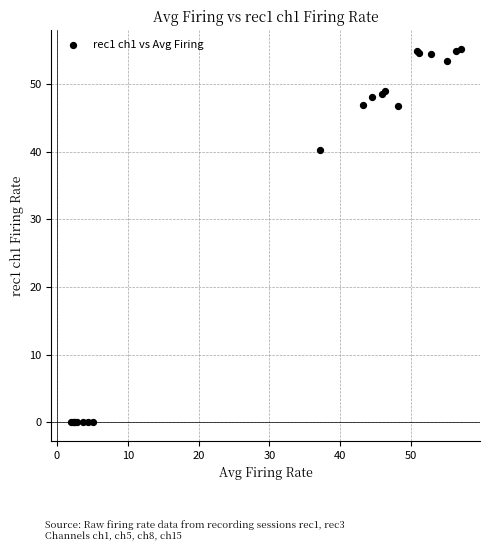

What Y value in the scatter plot is closest to 27?

40.2